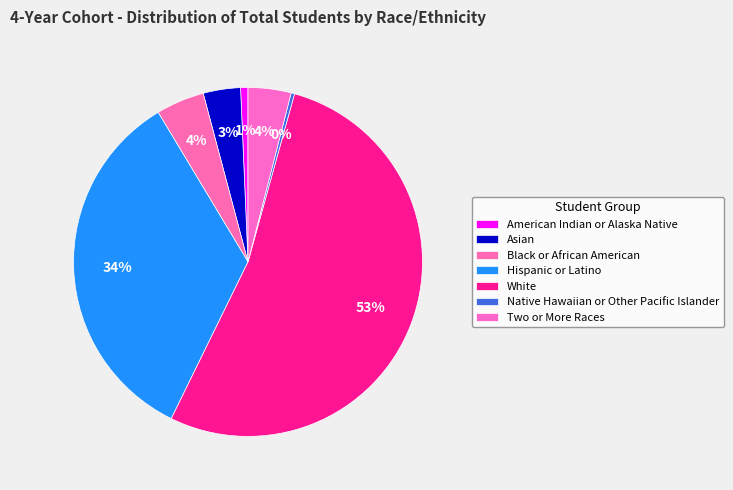

Is the sum of Hispanic or Latino and White greater than half?

Yes